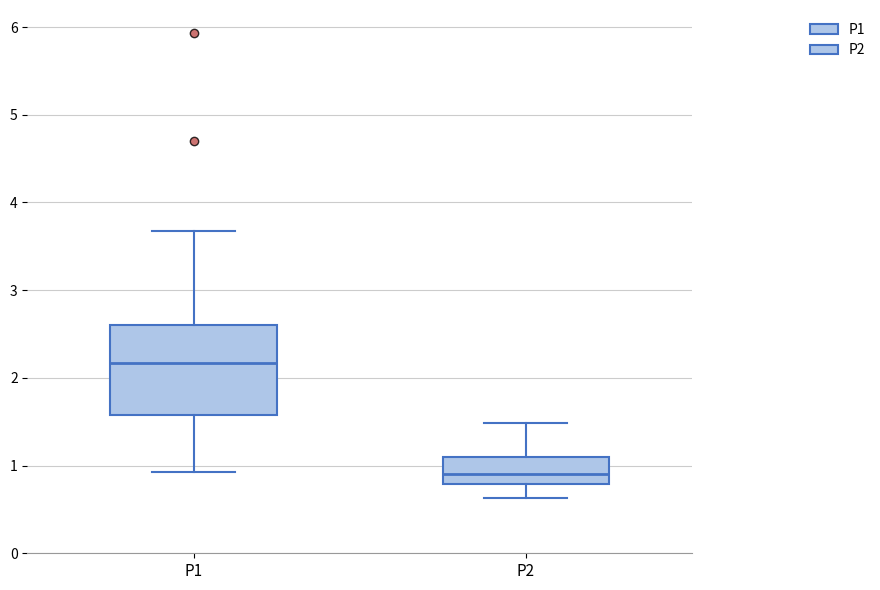

Reading left to right, read every box against the y-axis: the position of its median line, the range the box covers, and the ends of its whiskers. The values are not printed on the chart, so give them approximately, as read against the axis.

P1: median 2.2, box 1.6 to 2.6, whiskers 0.9 to 3.7
P2: median 0.9, box 0.8 to 1.1, whiskers 0.6 to 1.5